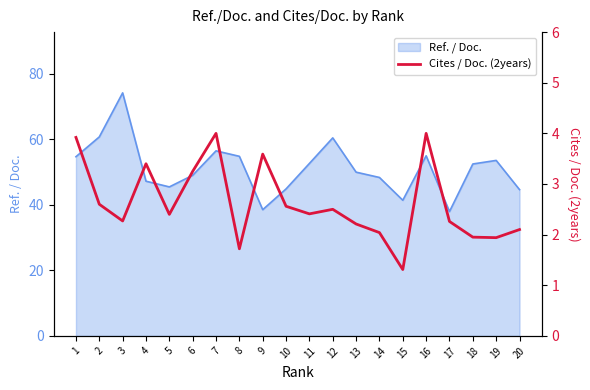

Is it true that Ref. / Doc. equals 55.0 at 16?

True